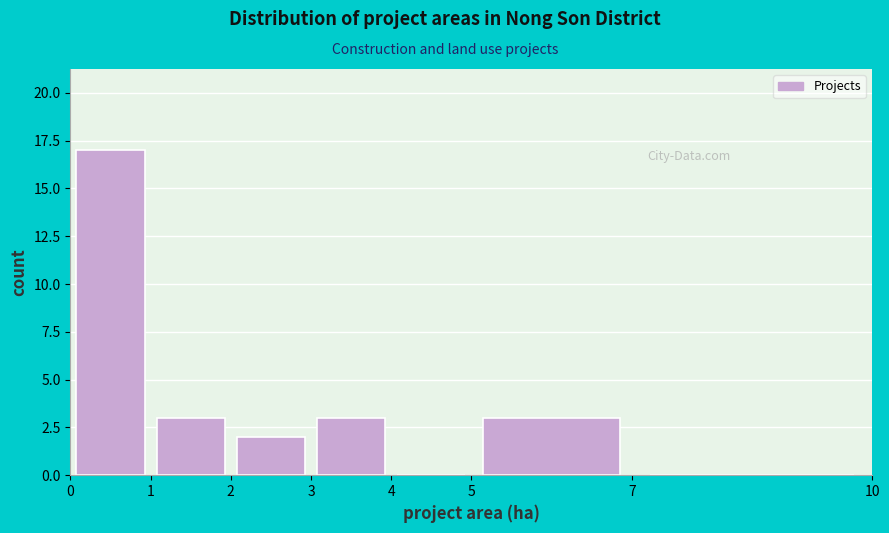

Reading left to right, list every bar in this chart as the range it spans on the x-axis followed by its height. The values are not printed on the chart, so give them approximately, as read against the axis.

0 to 1: 17
1 to 2: 3
2 to 3: 2
3 to 4: 3
4 to 5: 0
5 to 7: 3
7 to 10: 0